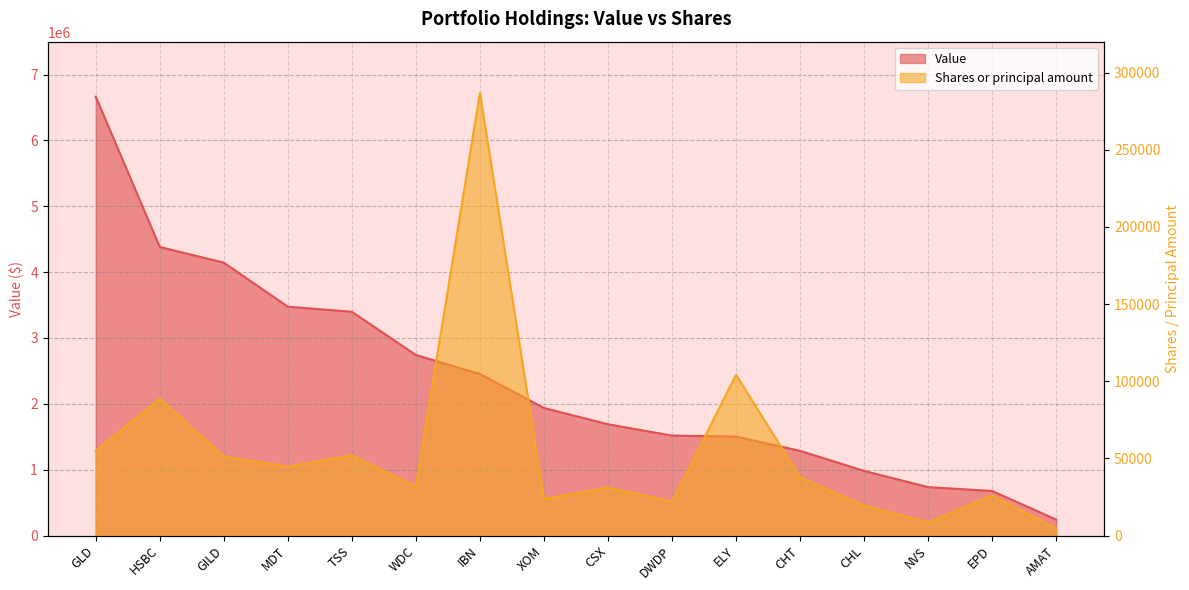

What is the maximum value shown in the chart?

6665000